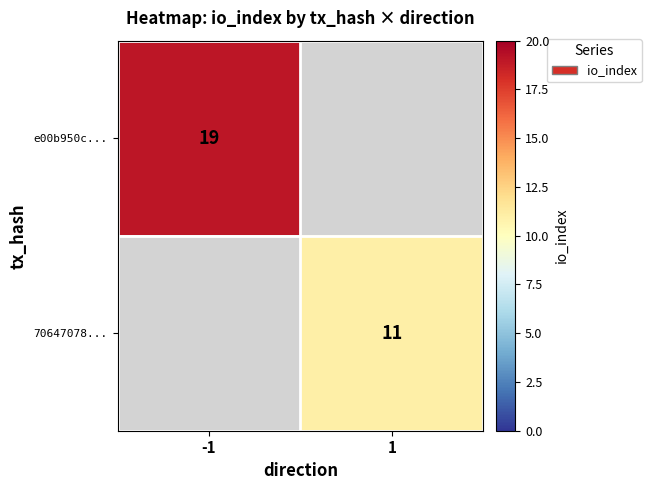

Is it true that e00b950c... equals 32 at -1?

False